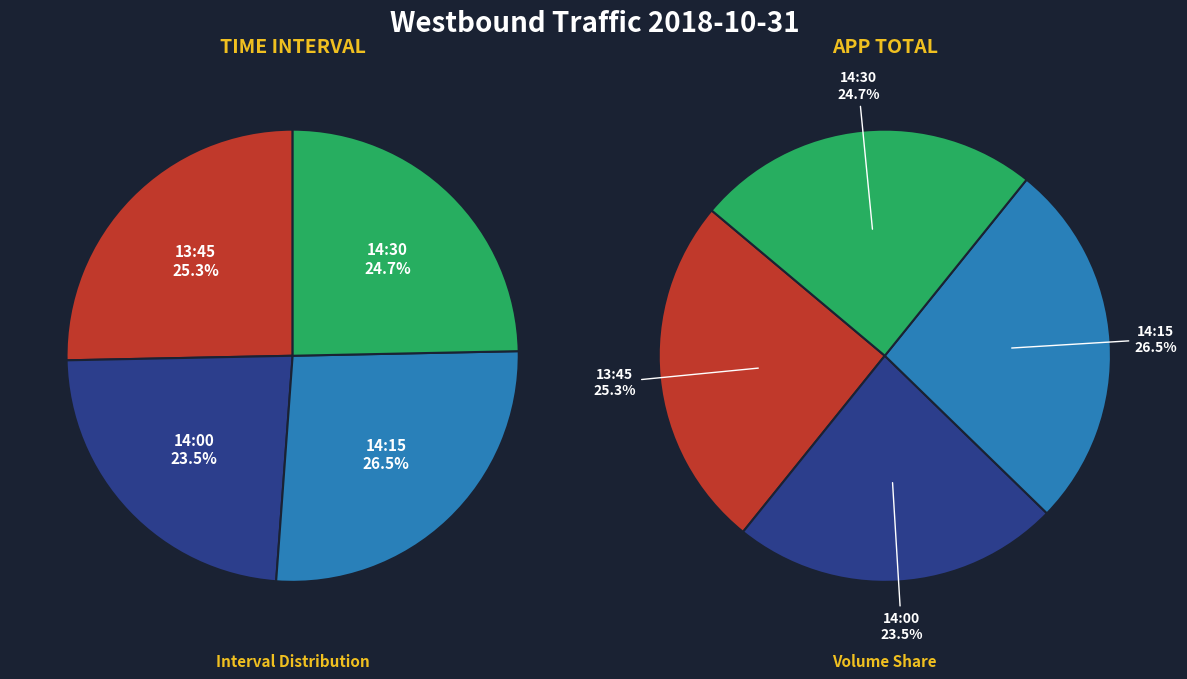

What percentage do 14:15 and 14:00 together represent?

50.0%